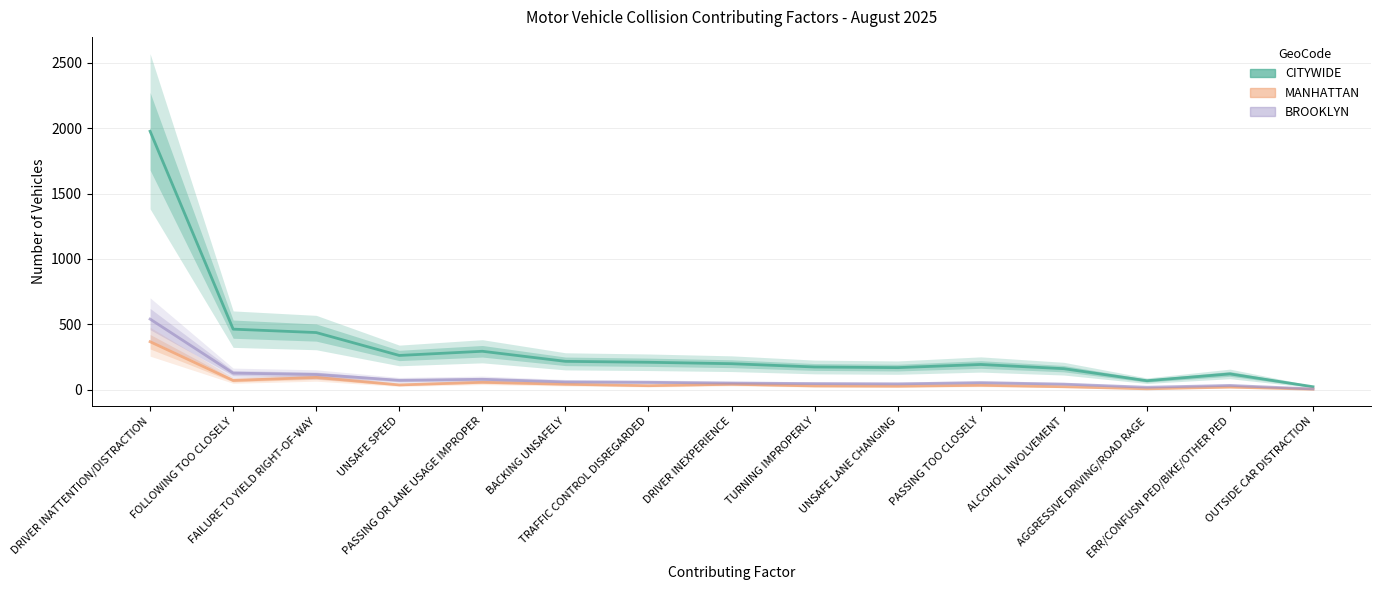

At how many categories does at least one series exceed 931?

1